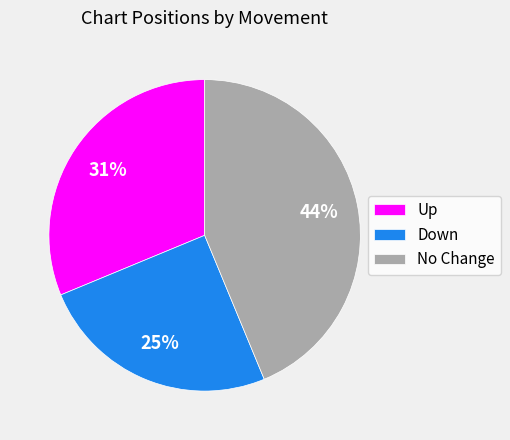

Count the number of slices in the pie.

3